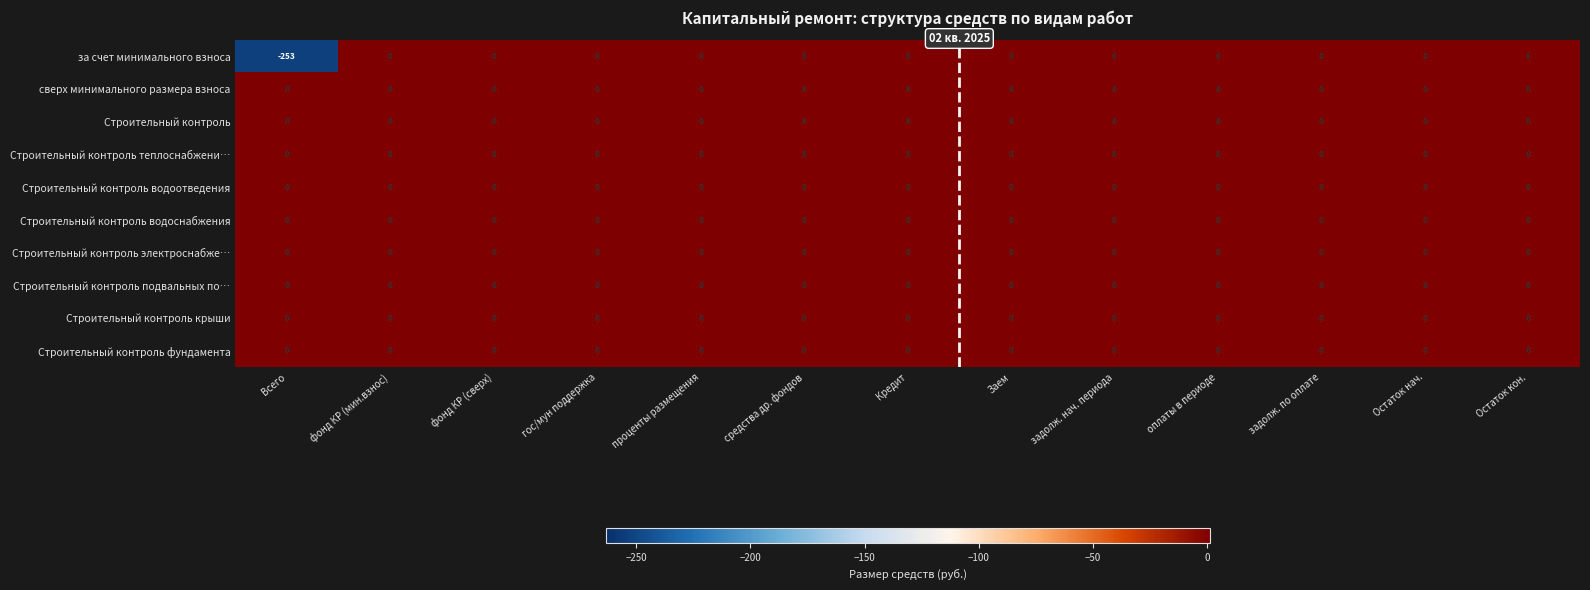

Count the number of data series in this chart.

10